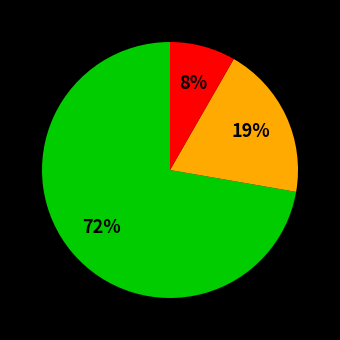

Is there any slice that represents more than half of the pie?

Yes